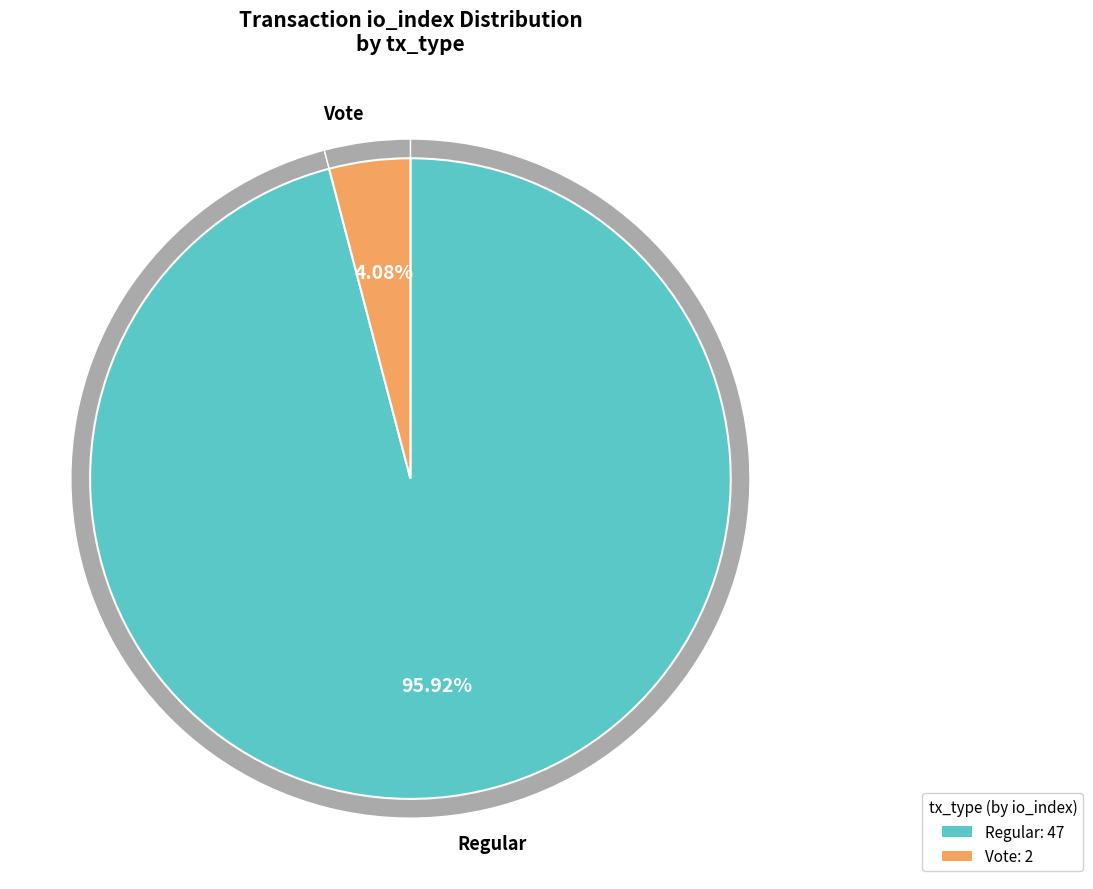

Is there a majority slice in this chart?

Yes